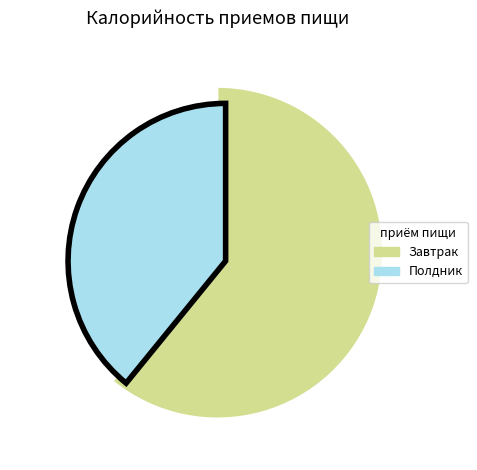

To the nearest percent, what is the difference between the Полдник and Завтрак slice percentages?

22%